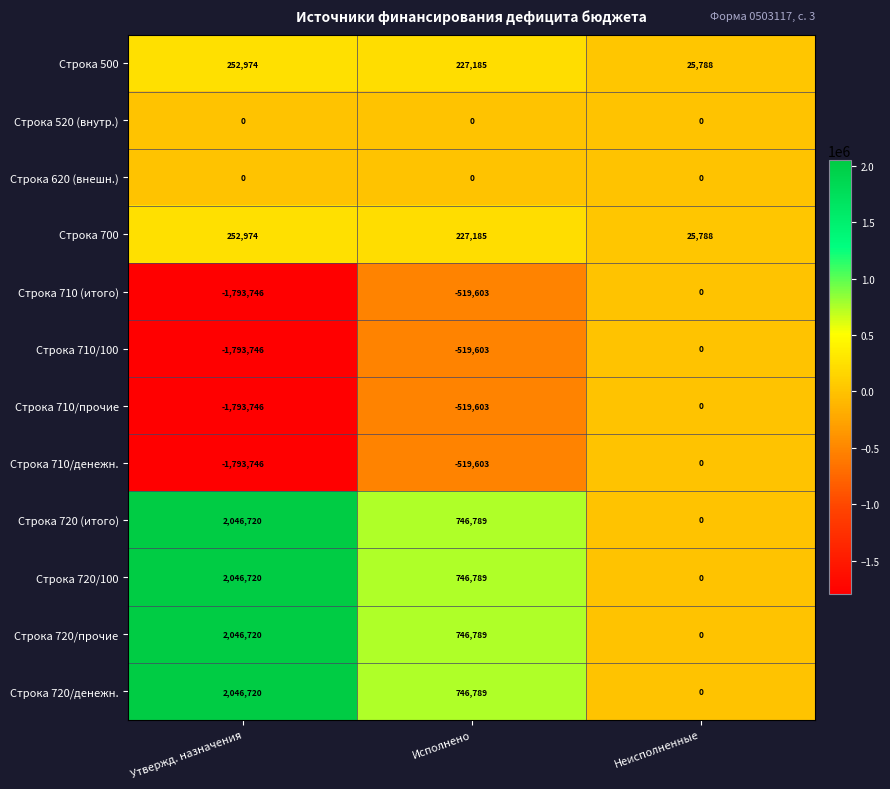

Which category has the highest value in the Строка 720/прочие series?

Утвержд. назначения